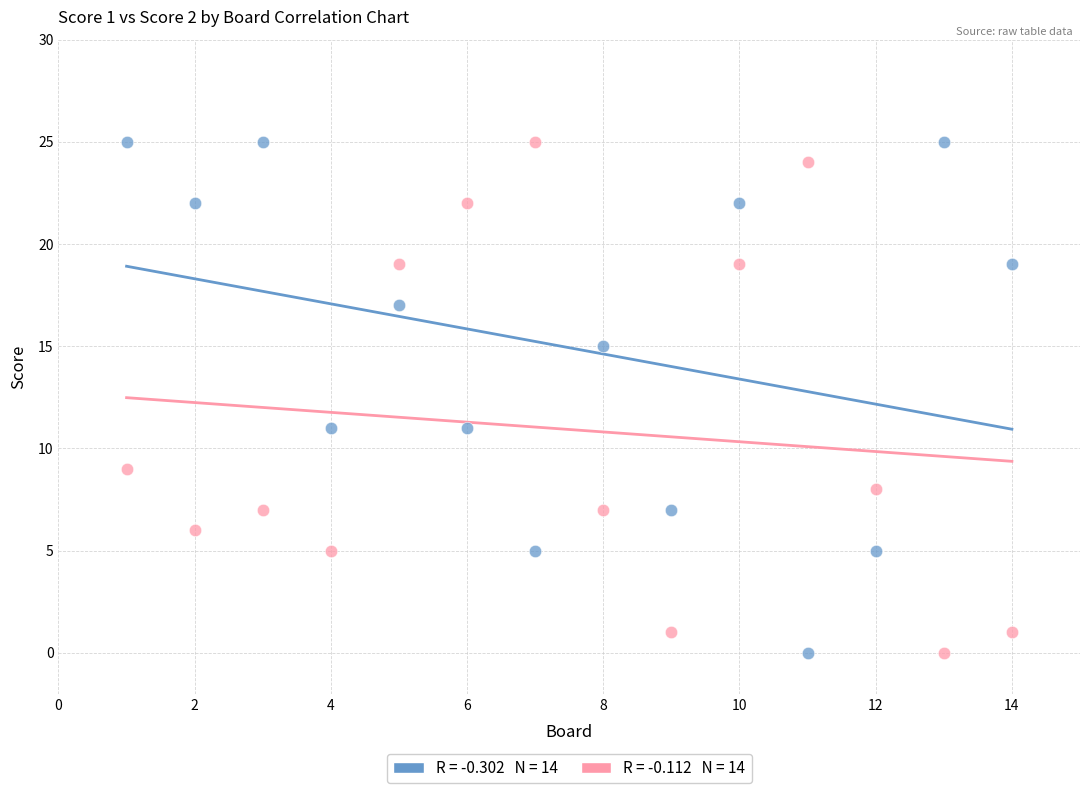

Across all data points, what is the range of X values (max minus min)?

13